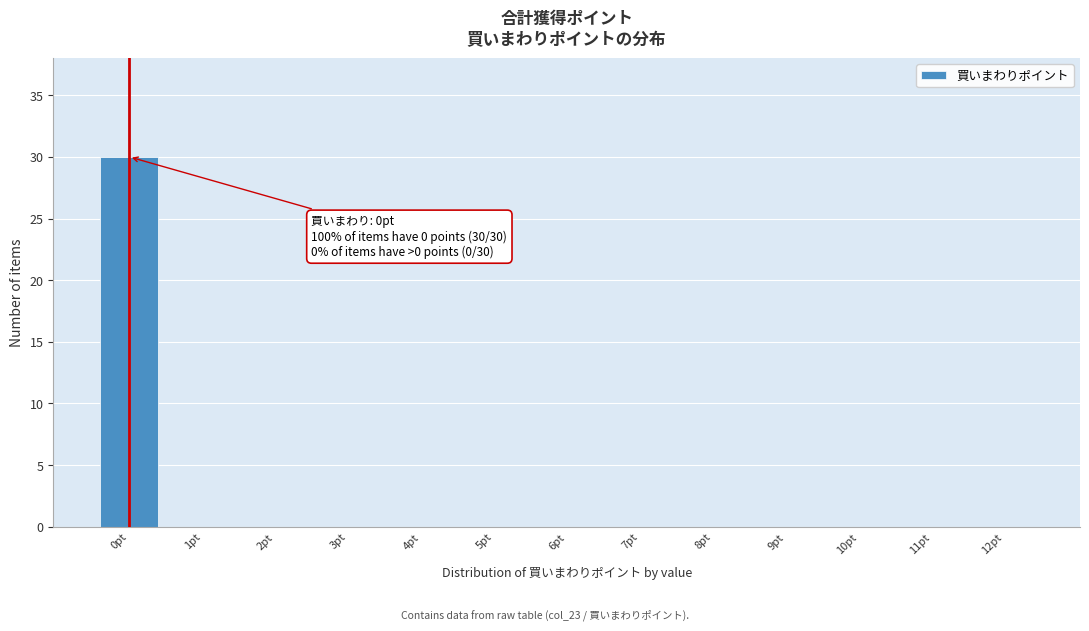

Reading right to left, list all the values displayed in this chart.

12pt=0	11pt=0	10pt=0	9pt=0	8pt=0	7pt=0	6pt=0	5pt=0	4pt=0	3pt=0	2pt=0	1pt=0	0pt=30